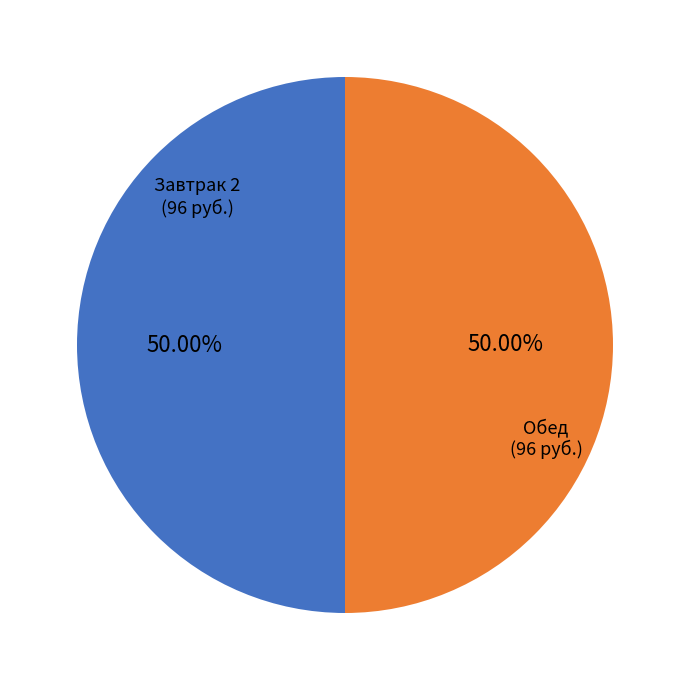

Do Завтрак 2 and Обед together represent more than half of the pie?

Yes